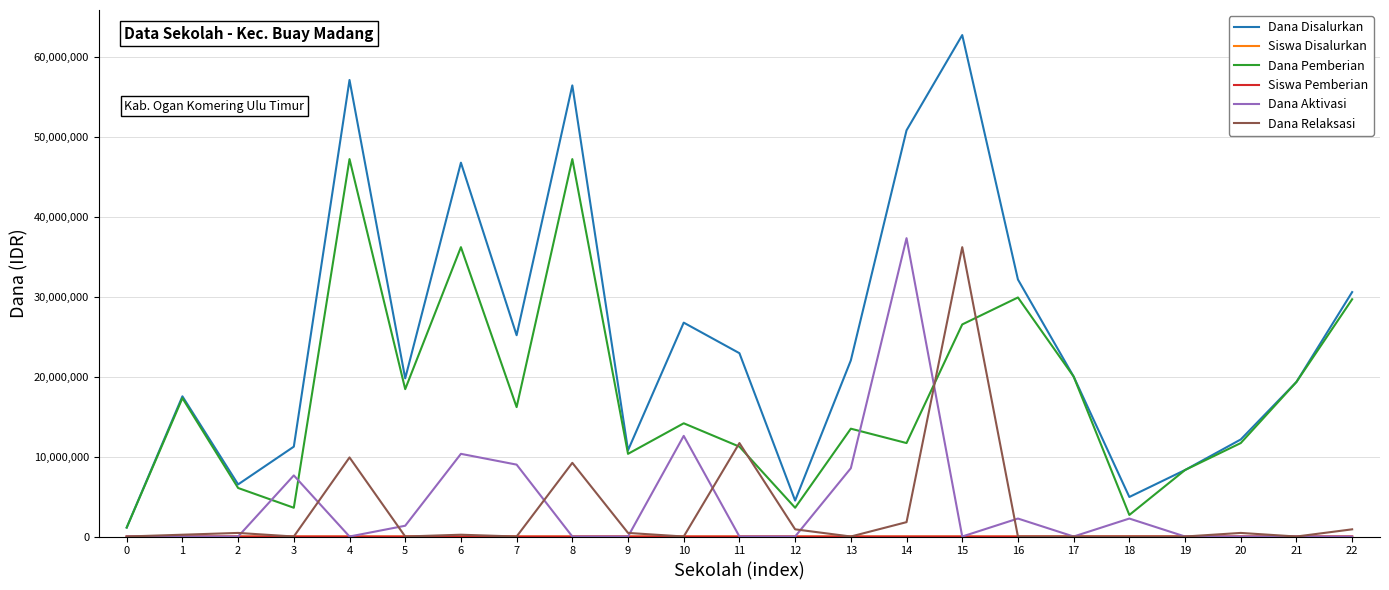

Is the value of Dana Relaksasi at 5 greater than the value of Dana Disalurkan at 17?

No